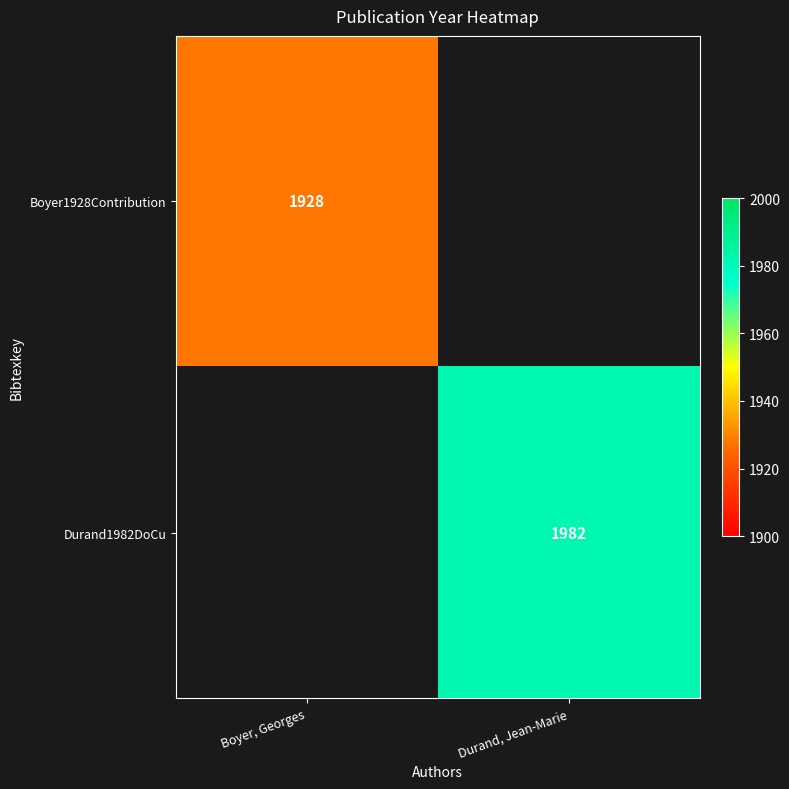

Is it true that Durand1982DoCu equals 1315 at Durand, Jean-Marie?

False